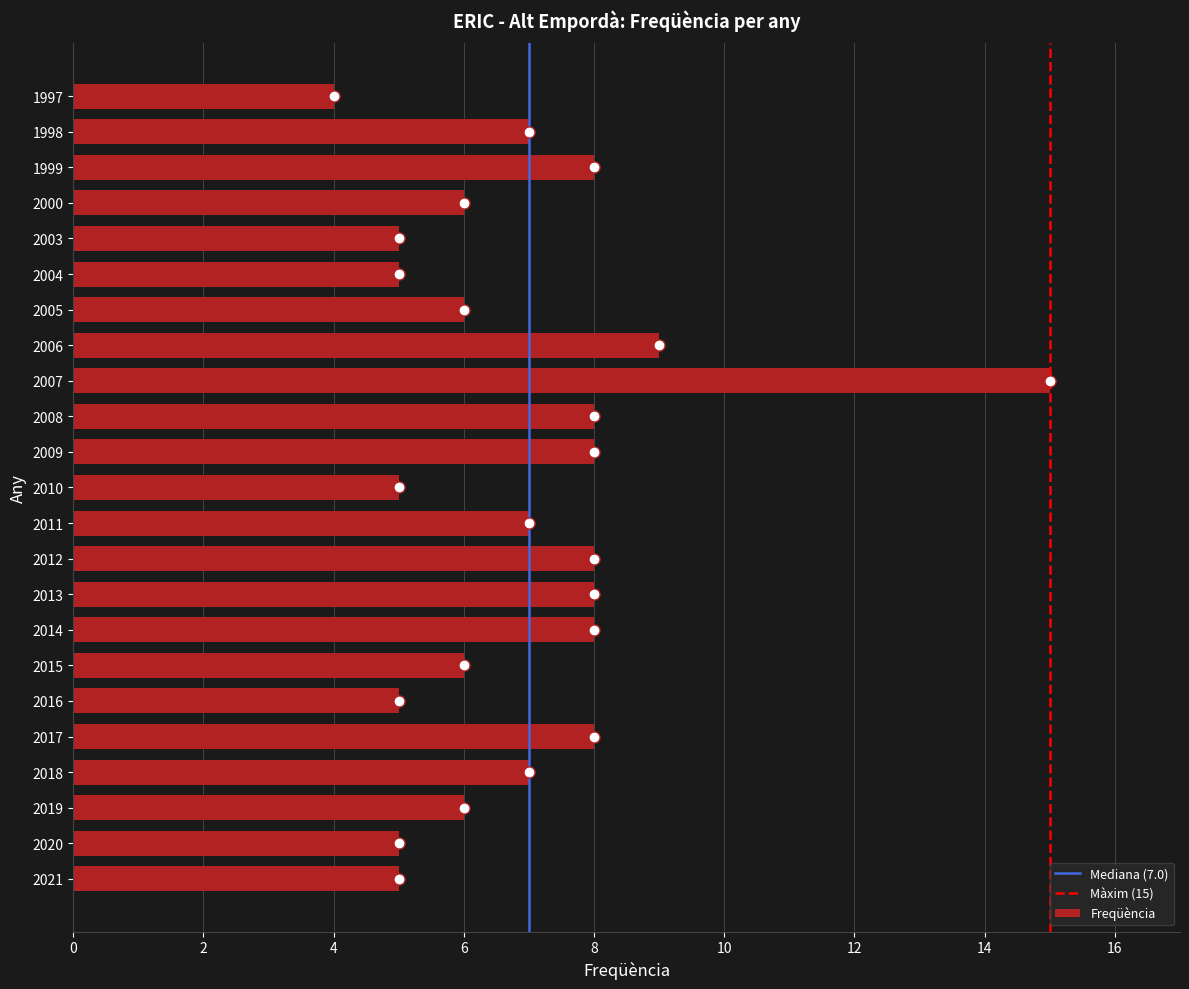

Which category has the lowest value across all series?

1997